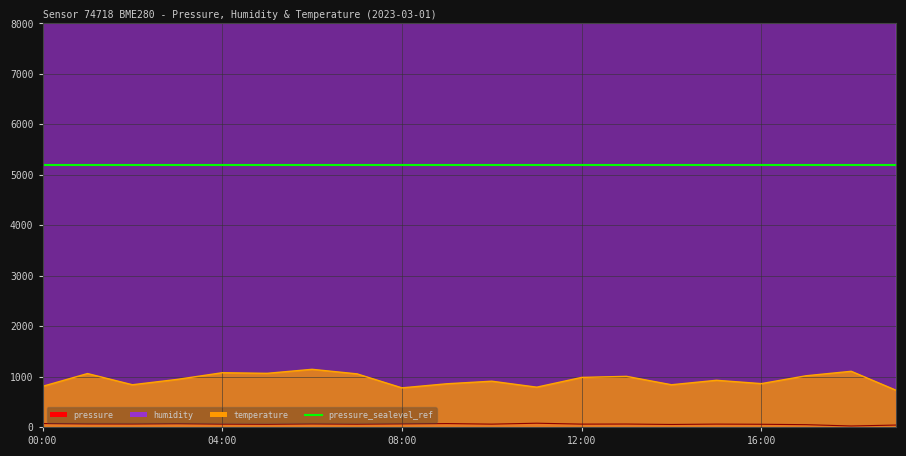

What is the label of the 12th point from the right?

08:00